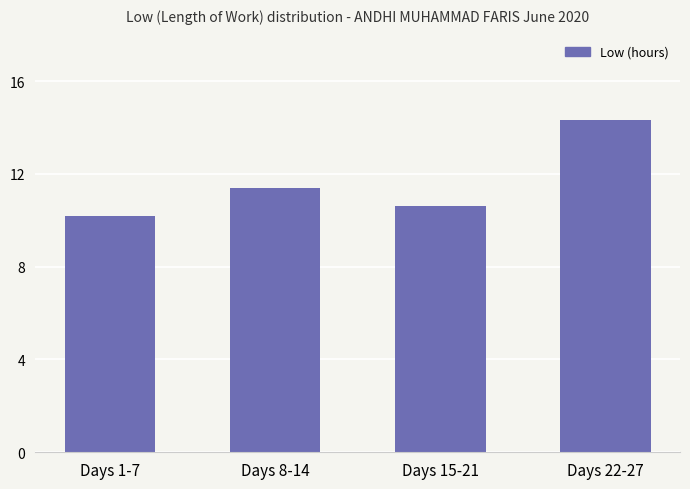

What is the minimum value shown in the chart?

10.2